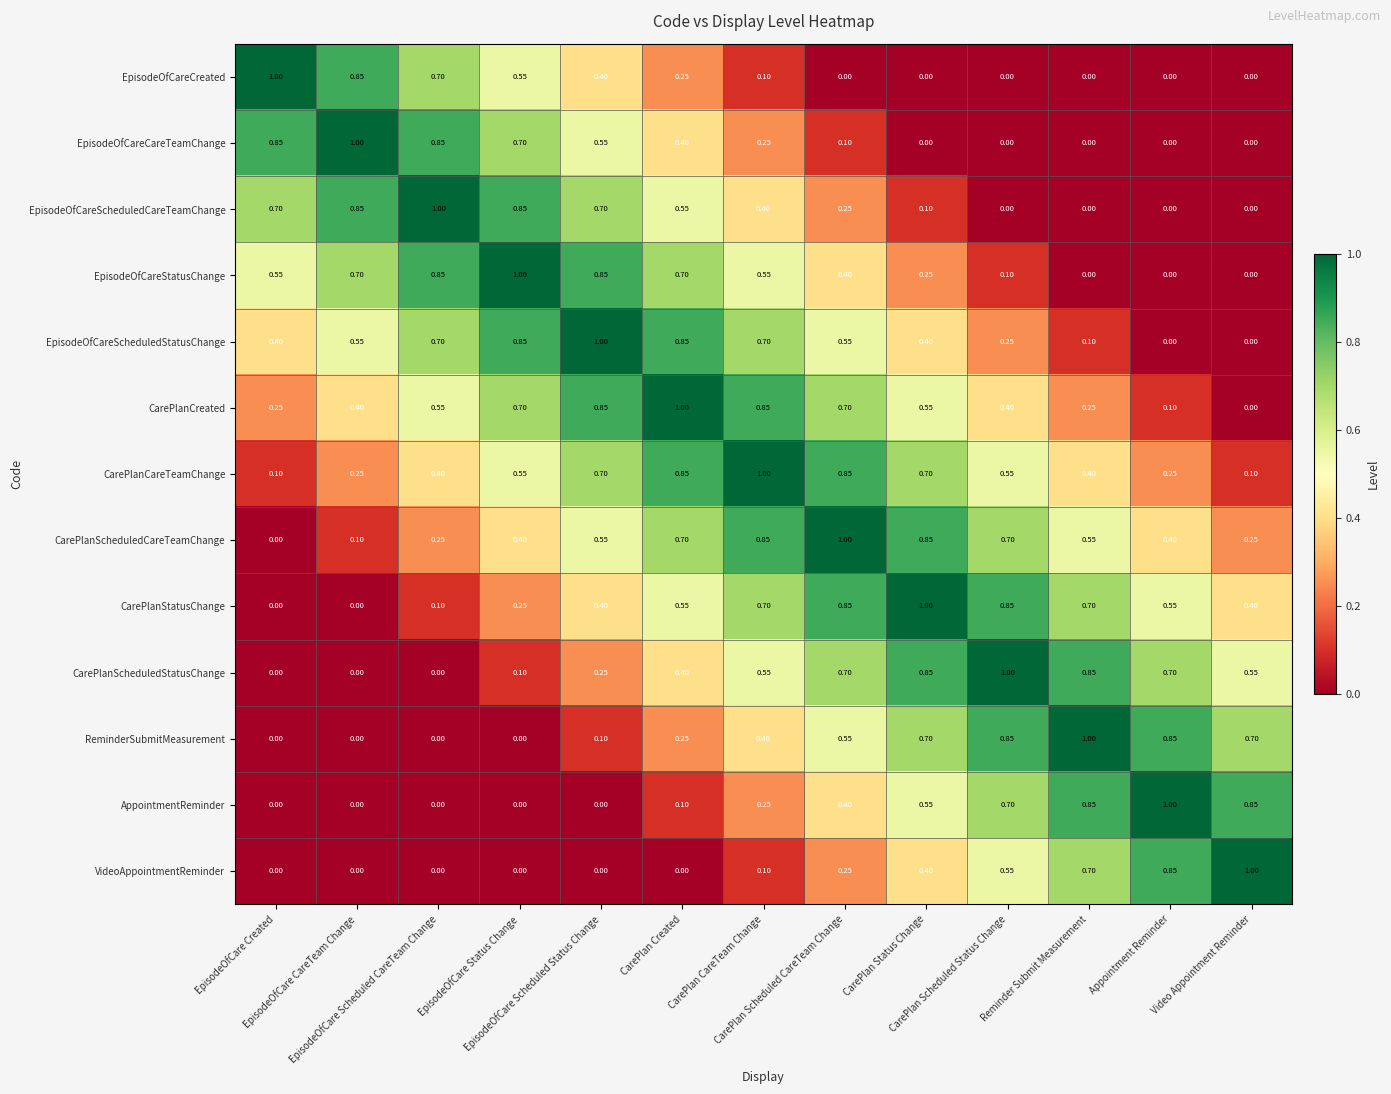

Which series has the largest total across all categories?

CarePlanCareTeamChange